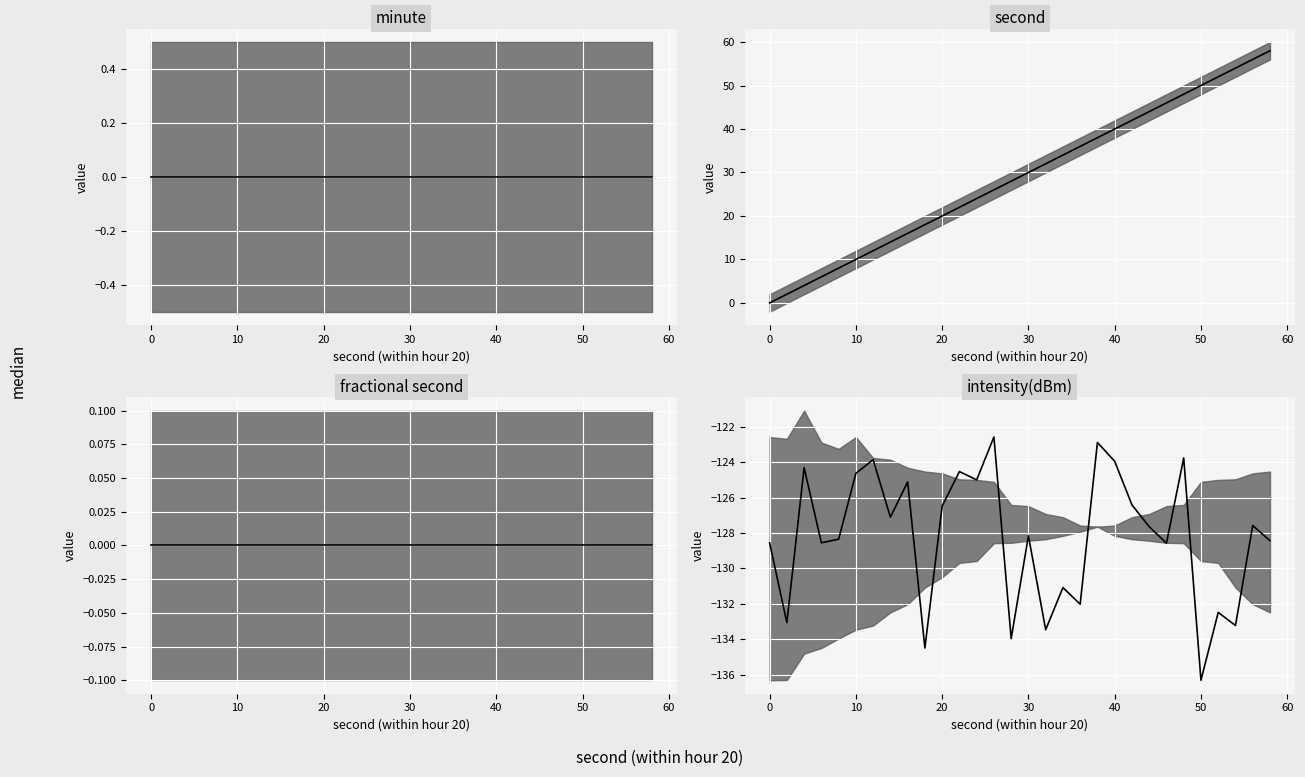

True or false: second median and intensity median cross at least once.

False